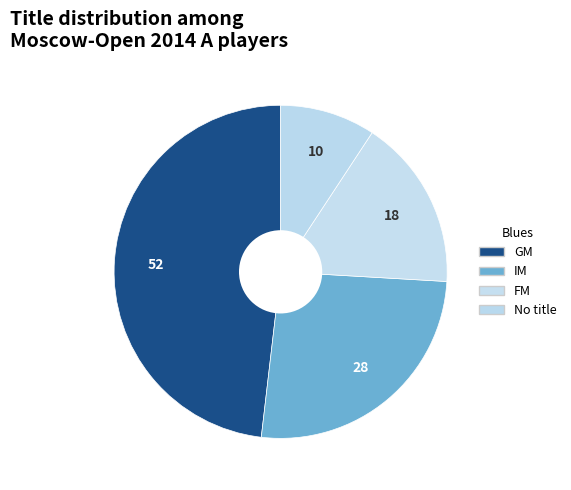

How many segments does this pie chart have?

4